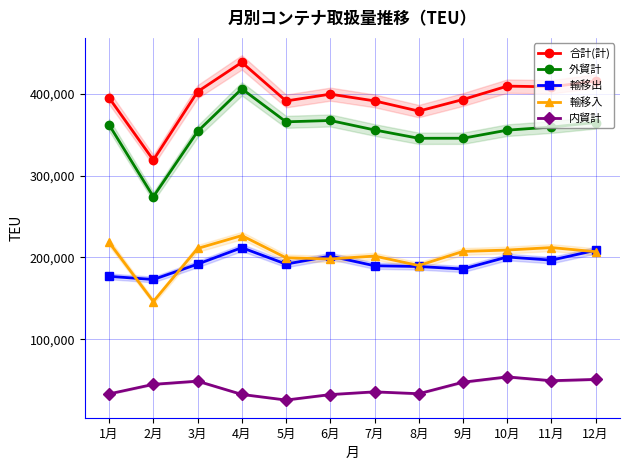

Which category has the highest value in the 合計(計) series?

4月